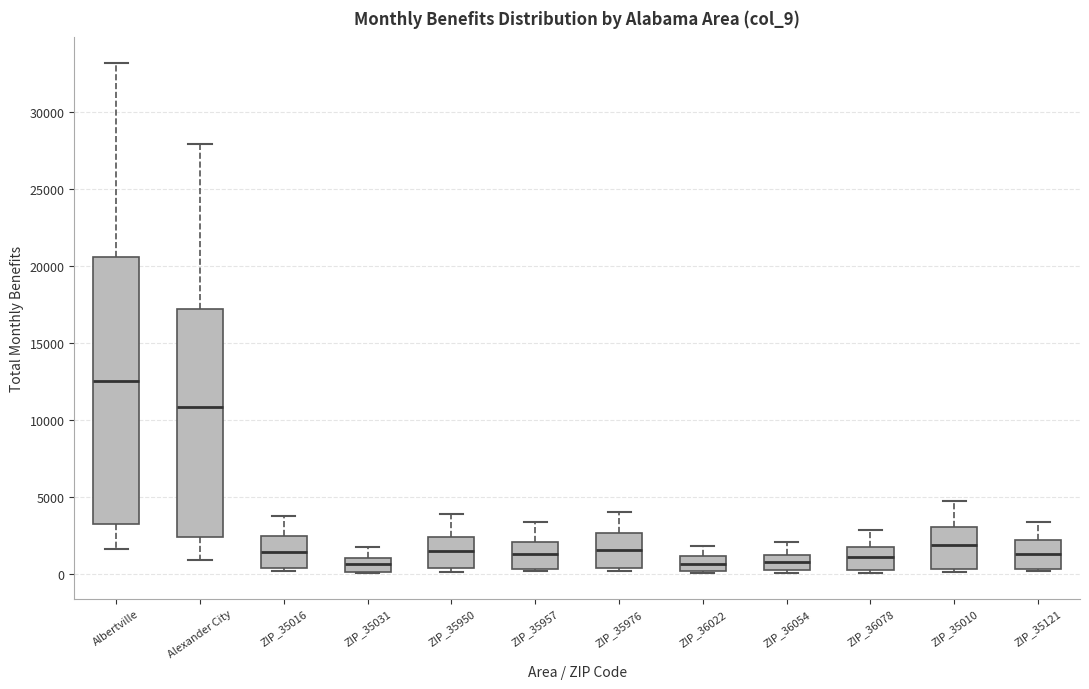

Comparing the boxes themselves (not the whiskers), which one is the tallest?

Albertville